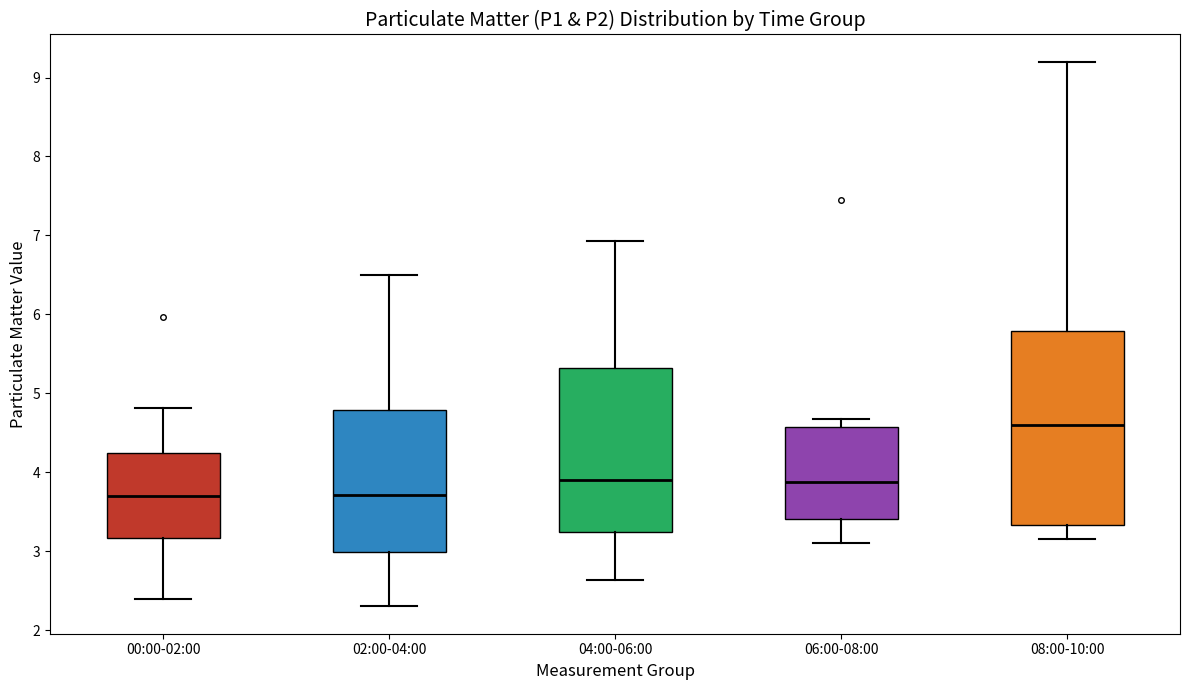

Comparing the boxes themselves (not the whiskers), which one is the tallest?

08:00-10:00